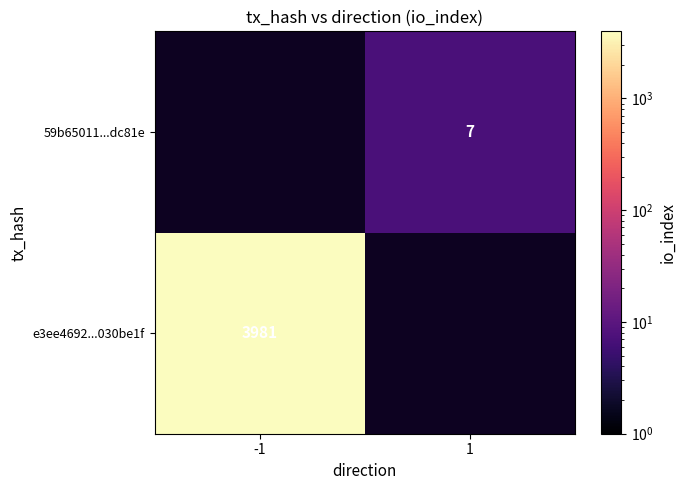

The value of e3ee4692...030be1f at -1 is 796.4. True or false?

False